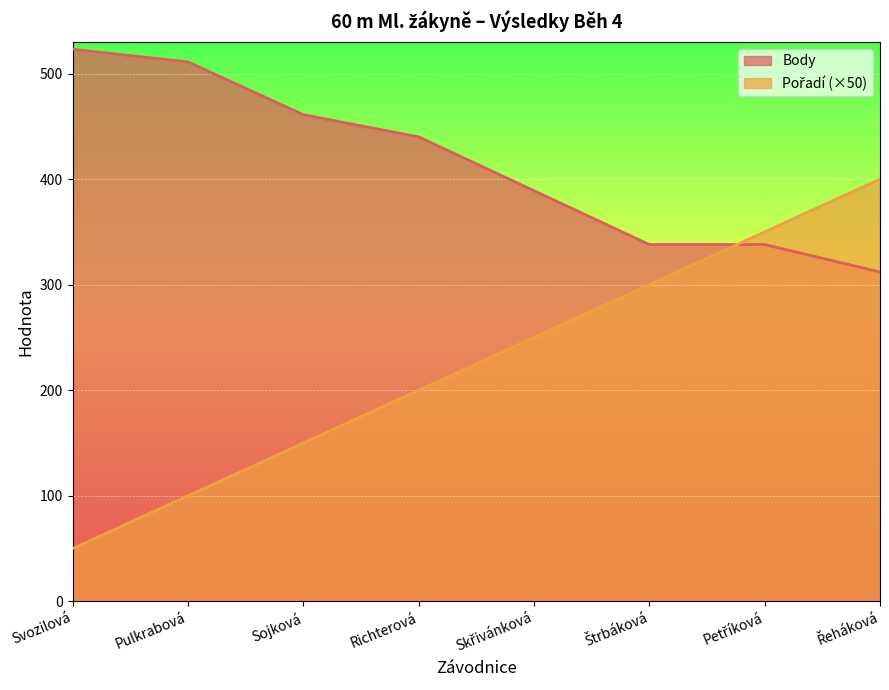

What are all the series names shown in the legend?

Pořadí, Body